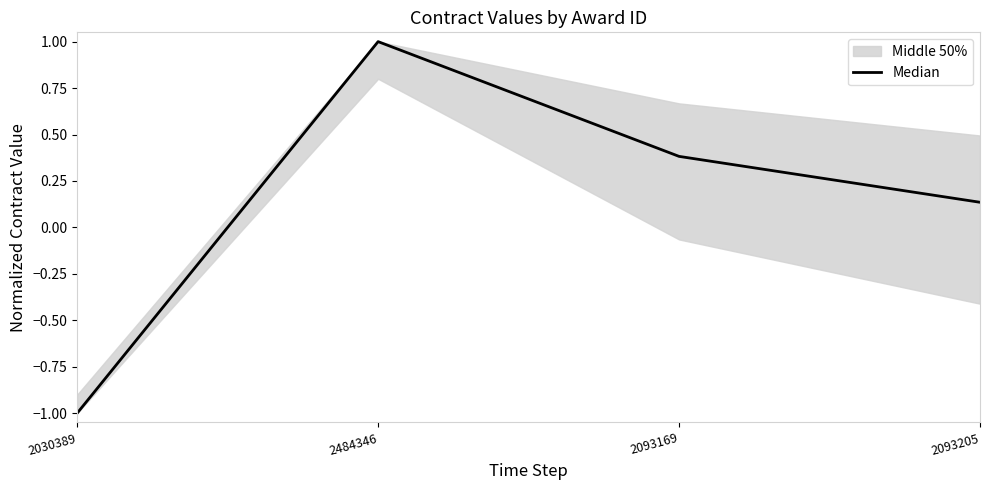

Which category has the highest value across all series?

2484346